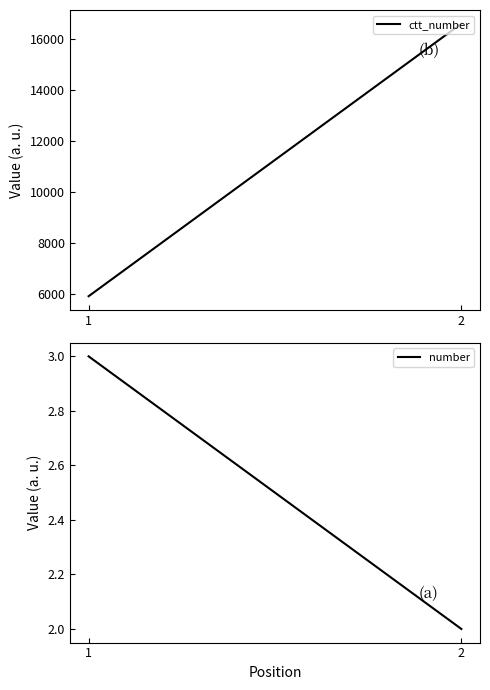

At which category is the sum across all series the highest?

2